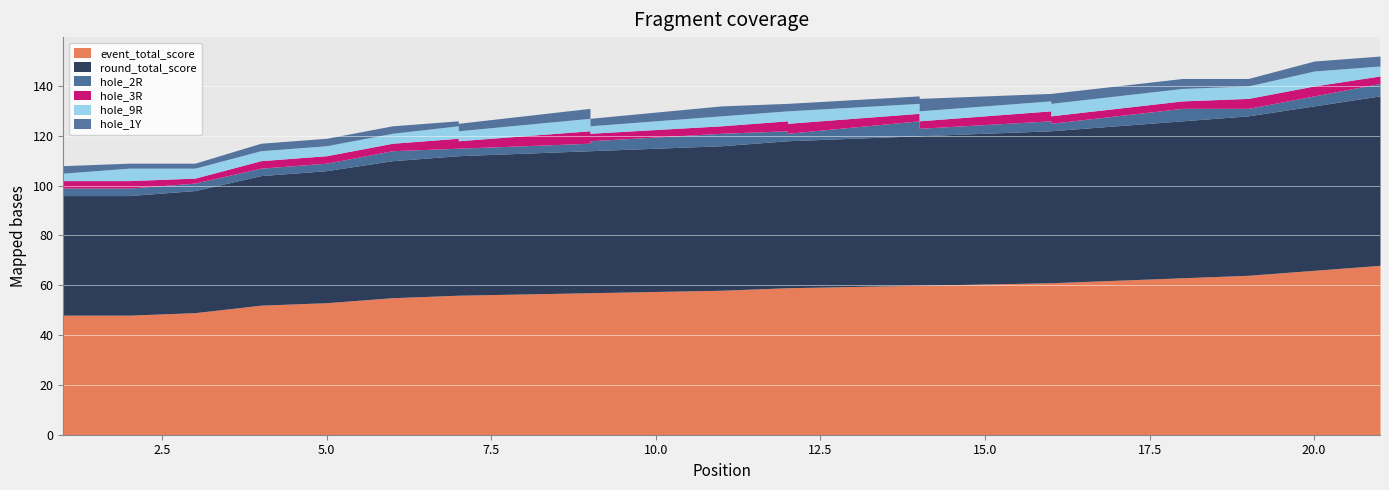

Reading left to right, transcribe all the data shown in this chart.

event_total_score: 1=48	2=48	3=49	4=52	5=53	6=55	7=56	7=56	9=57	9=57	11=58	12=59	12=59	14=60	14=60	16=61	16=61	18=63	19=64	20=66	21=68
round_total_score: 1=48	2=48	3=49	4=52	5=53	6=55	7=56	7=56	9=57	9=57	11=58	12=59	12=59	14=60	14=60	16=61	16=61	18=63	19=64	20=66	21=68
hole_2R: 1=3	2=3	3=3	4=3	5=3	6=4	7=3	7=3	9=3	9=4	11=5	12=4	12=3	14=6	14=3	16=4	16=3	18=5	19=3	20=4	21=5
hole_3R: 1=3	2=3	3=2	4=3	5=3	6=3	7=4	7=3	9=5	9=3	11=3	12=4	12=4	14=3	14=3	16=4	16=3	18=3	19=4	20=4	21=3
hole_9R: 1=3	2=5	3=4	4=4	5=4	6=4	7=5	7=4	9=5	9=3	11=4	12=4	12=5	14=4	14=4	16=4	16=5	18=5	19=5	20=6	21=4
hole_1Y: 1=3	2=2	3=2	4=3	5=3	6=3	7=2	7=3	9=4	9=3	11=4	12=3	12=3	14=3	14=5	16=3	16=4	18=4	19=3	20=4	21=4